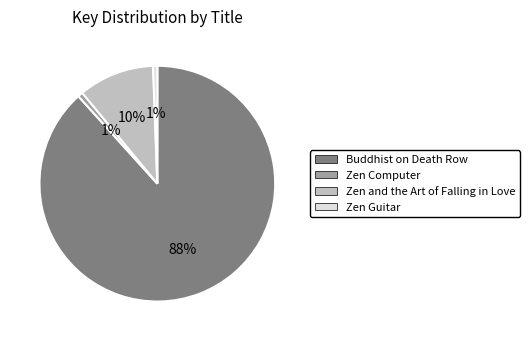

The Zen and the Art of Falling in Love slice represents 4% of the pie. True or false?

False